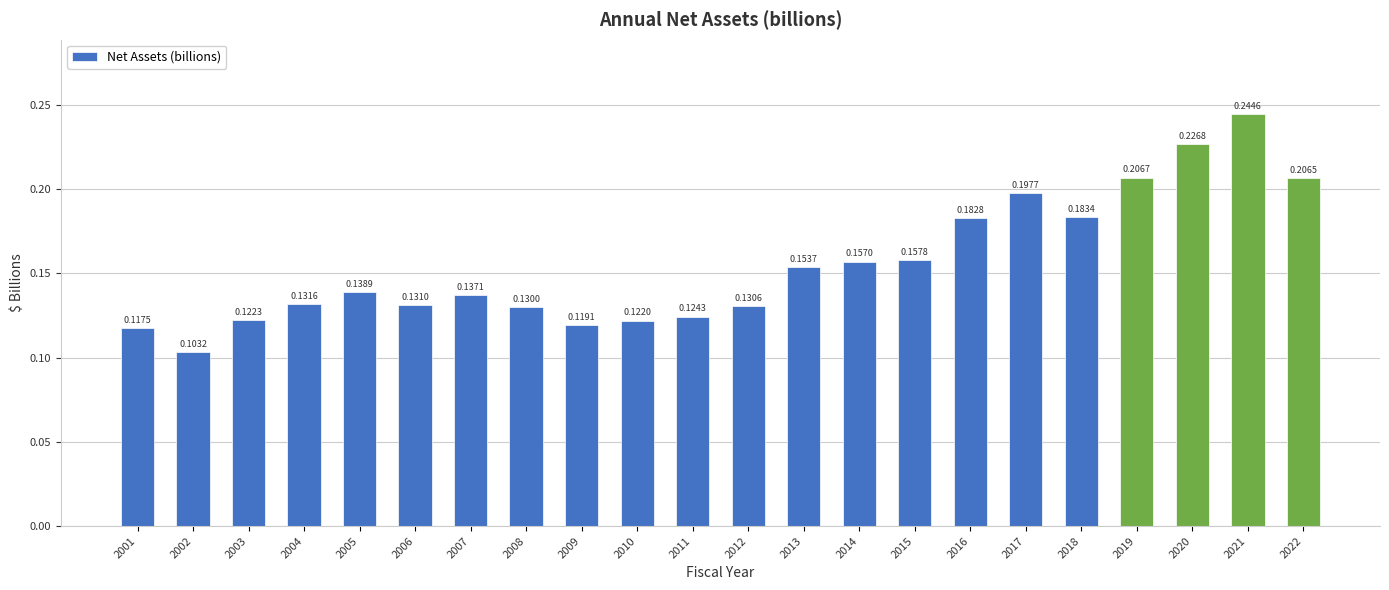

What is the sum of all values?

3.4